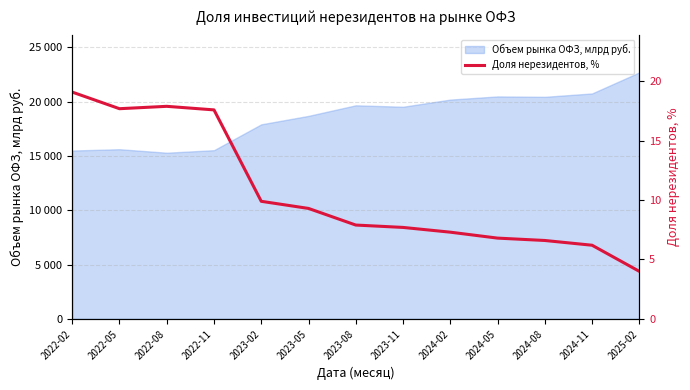

True or false: the data shows 10.8 at 2024-02.

False